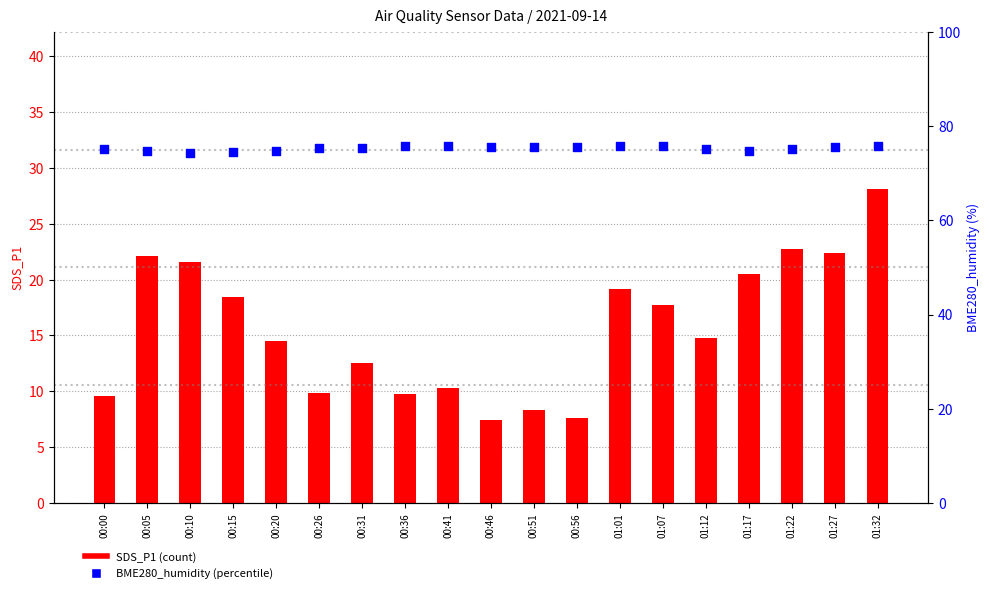

Which series has the largest total across all categories?

BME280_humidity (%)